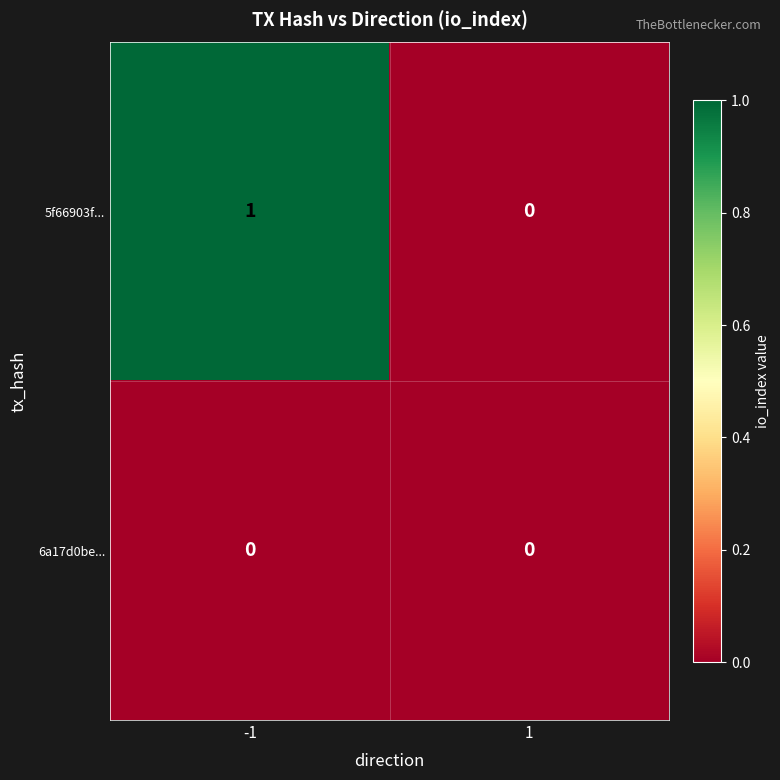

Count the number of data series in this chart.

2